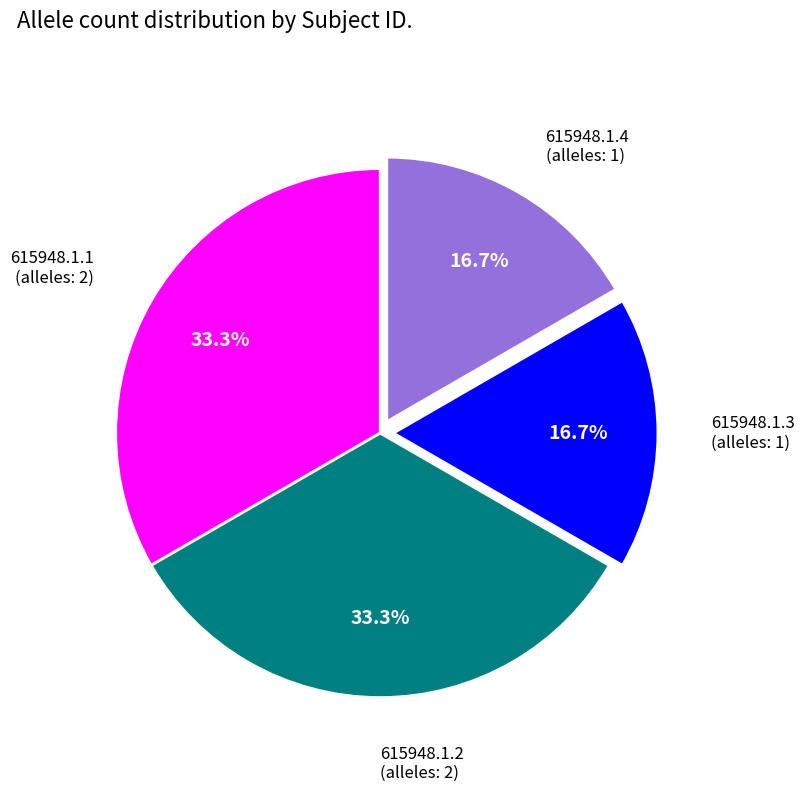

How much of the chart is everything except 615948.1.1?

66.7%